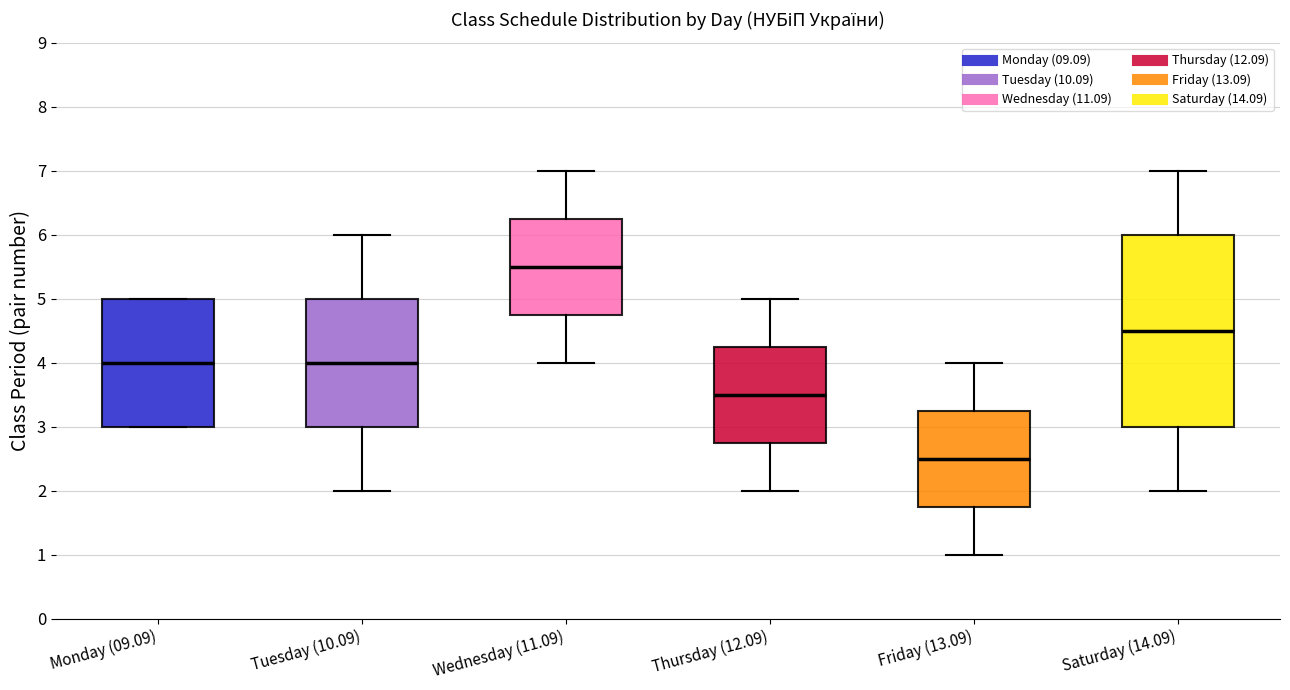

Which box is the tallest, from its lower edge to its upper edge?

Saturday (14.09)